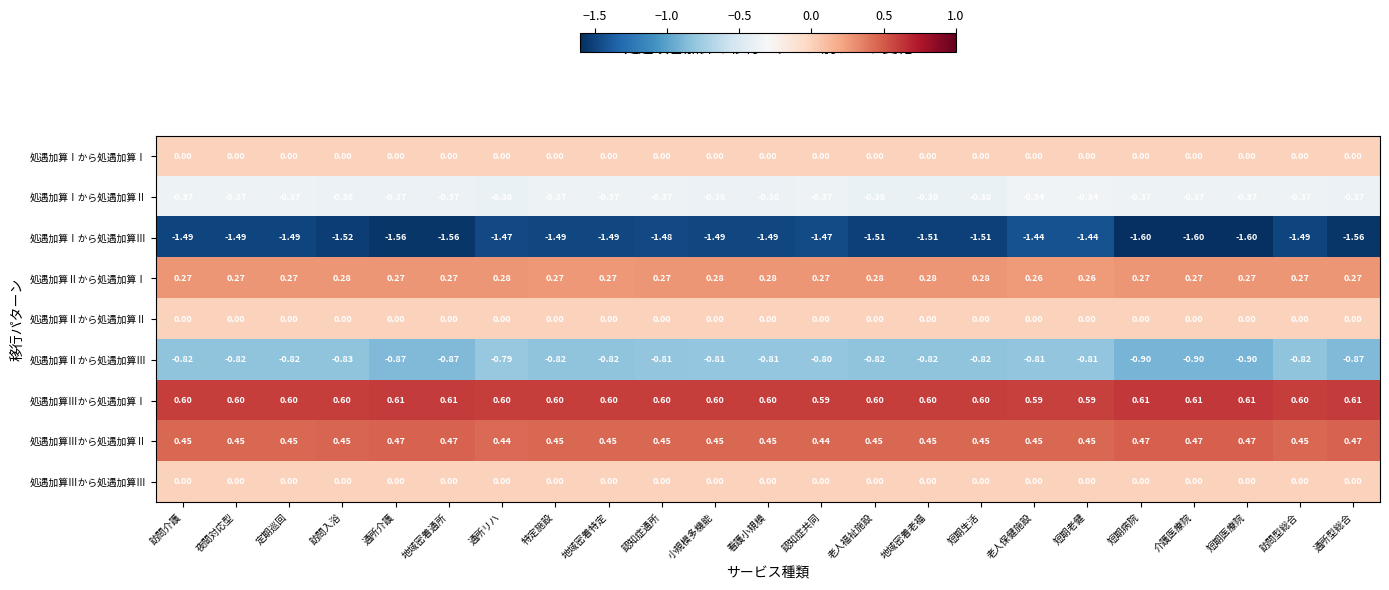

Which series has the largest total across all categories?

処遇加算Ⅲから処遇加算Ⅰ